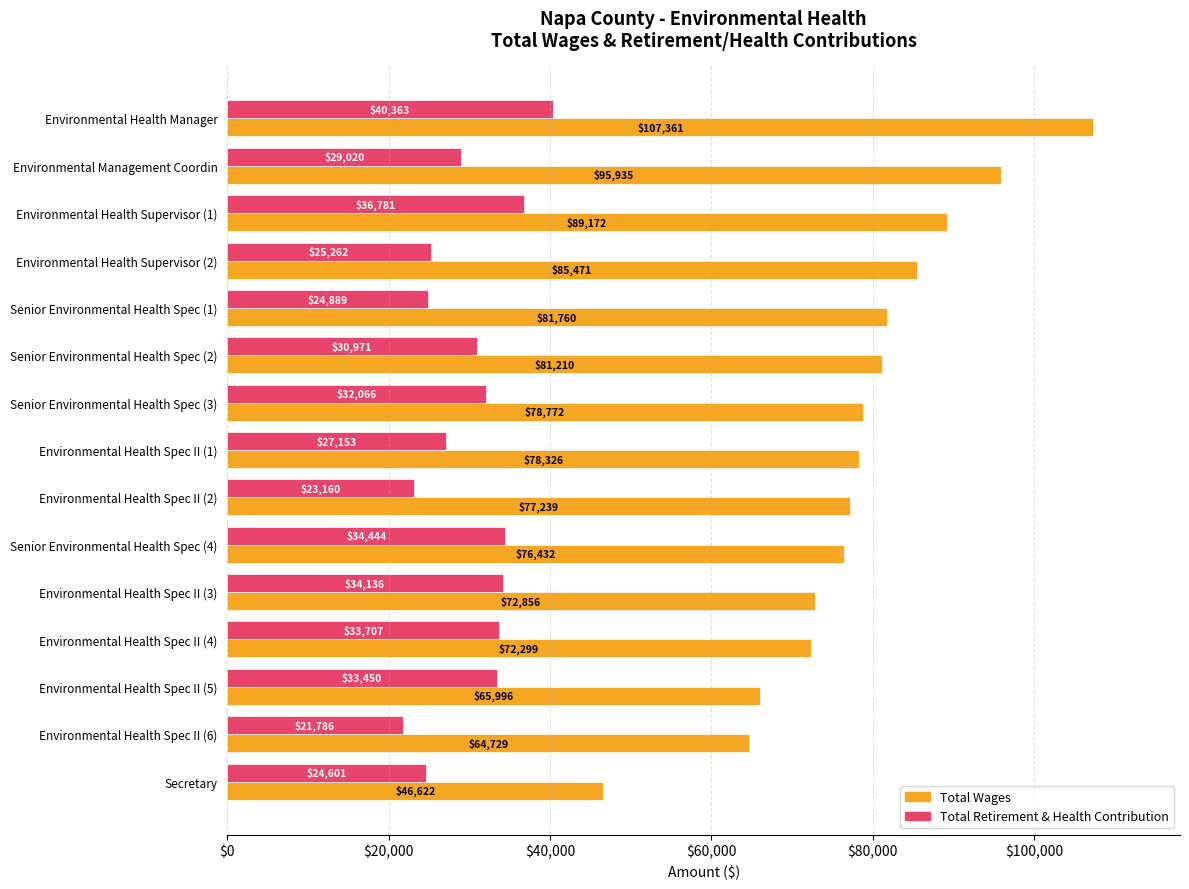

Rank the series by their maximum value, from lowest to highest.

Total Retirement & Health Contribution, Total Wages